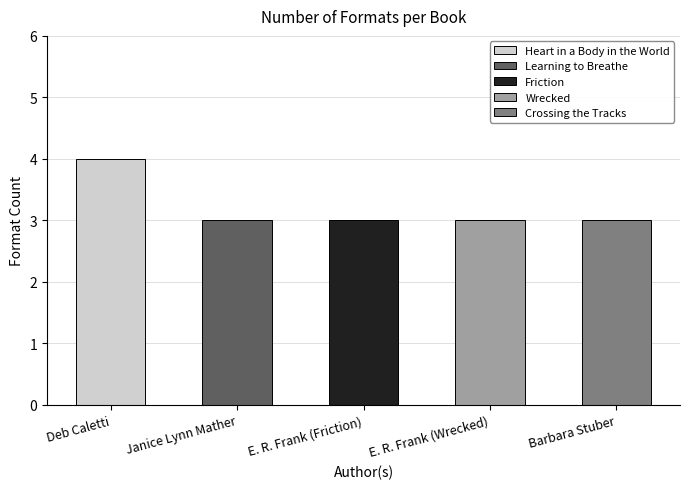

What value does the data have at E. R. Frank (Wrecked)?

3